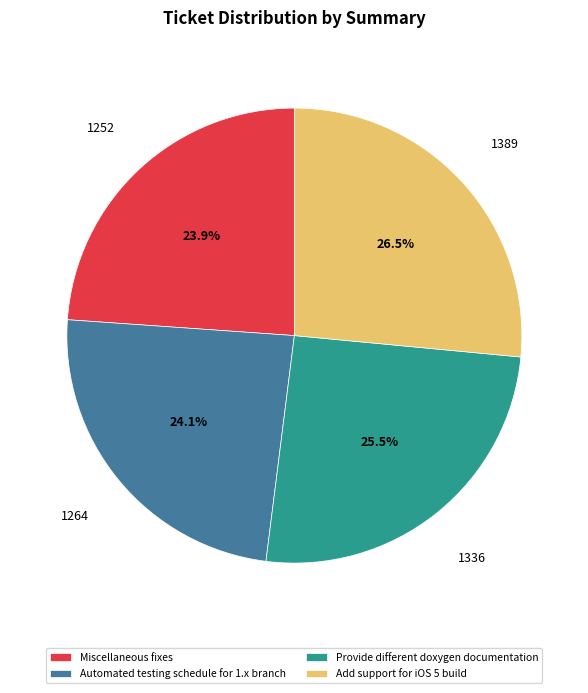

Which category has the biggest portion of the pie?

Add support for iOS 5 build